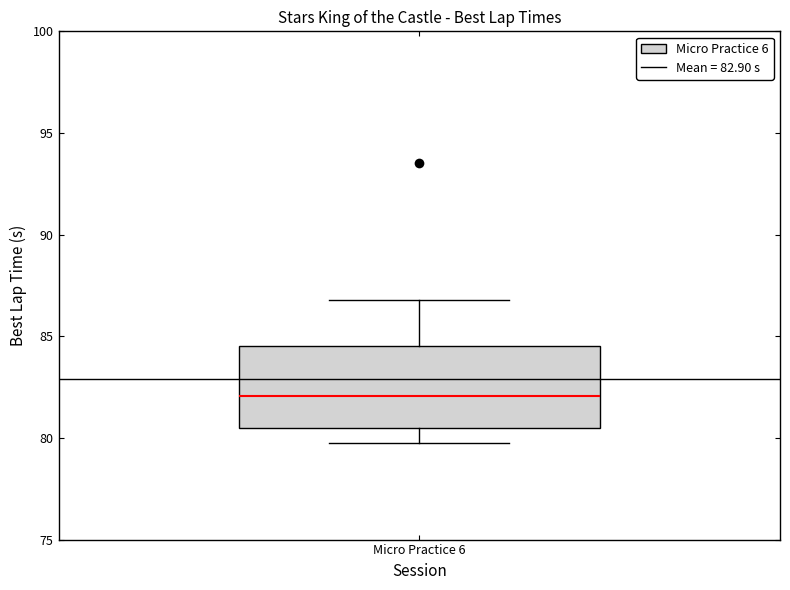

Transcribe this box plot: give where the median line is, the range the box spans, and where the two whiskers end, as read against the y-axis. The values are not printed on the chart, so give them approximately, as read against the axis.

median 82.0, box 80.5 to 84.5, whiskers 80.0 to 87.0